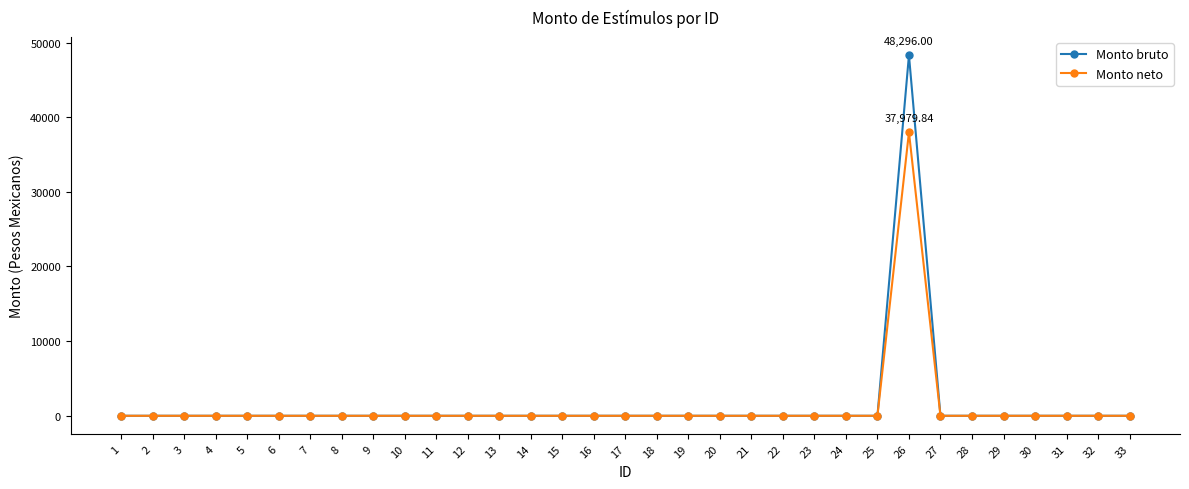

Is this an area chart (filled region under the line)?

No